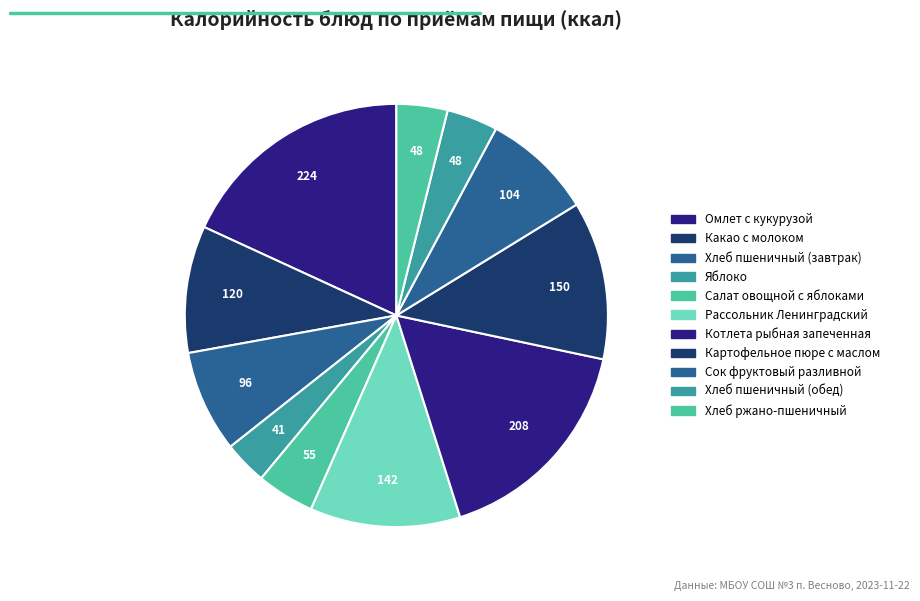

How many slices are in this pie chart?

11